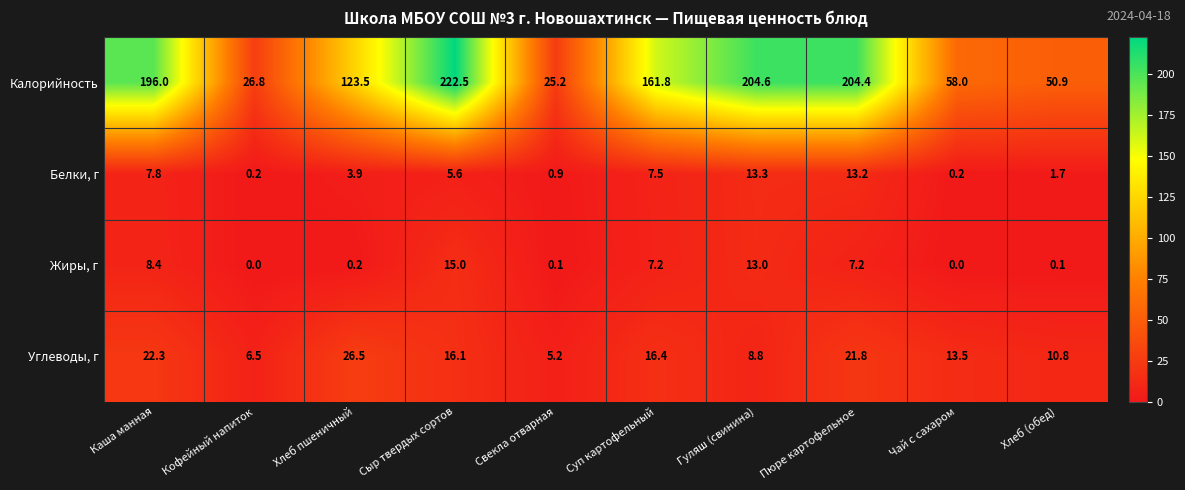

At how many categories does at least one series exceed 127?

5